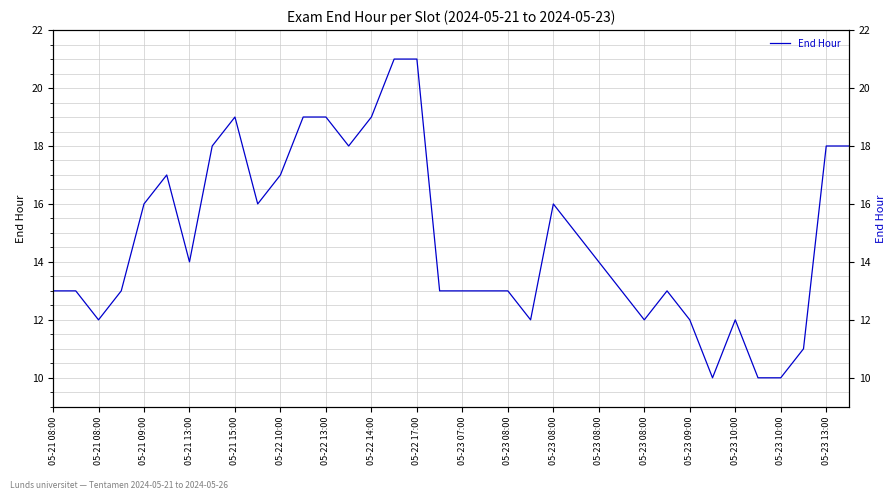

What is the approximate value at 05-21 13:00, to the nearest 10?

10